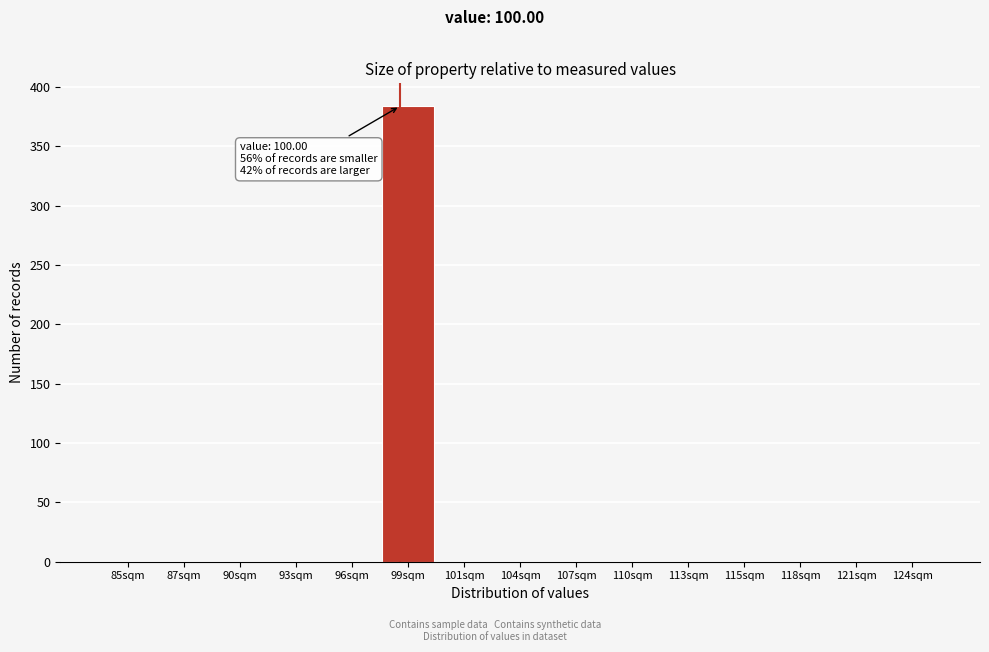

Reading right to left, what are all the values shown in this chart?

124sqm=0	121sqm=0	118sqm=0	115sqm=0	113sqm=0	110sqm=0	107sqm=0	104sqm=0	101sqm=0	99sqm=384	96sqm=0	93sqm=0	90sqm=0	87sqm=0	85sqm=0